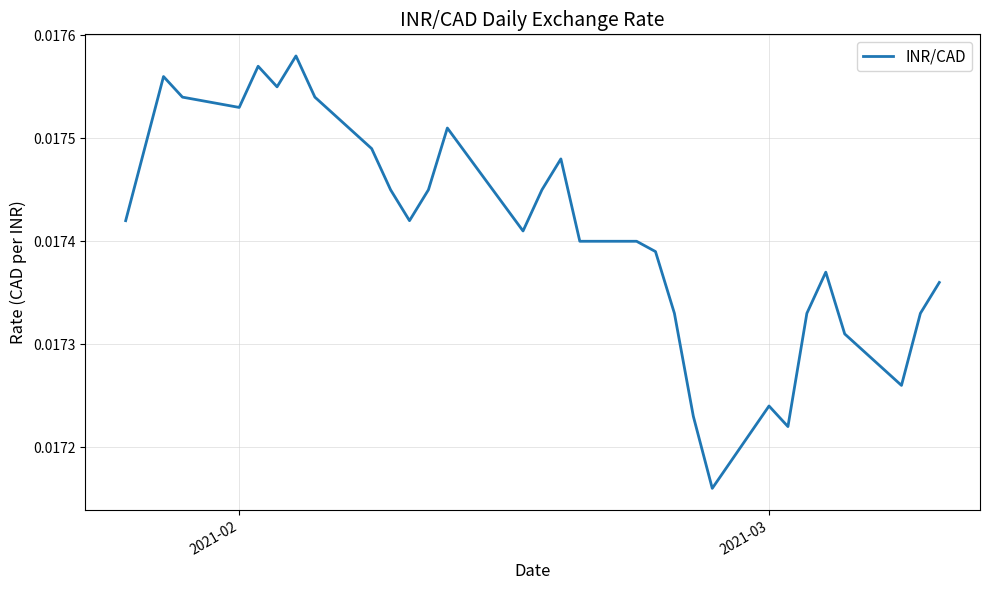

Is this an area chart (filled region under the line)?

No